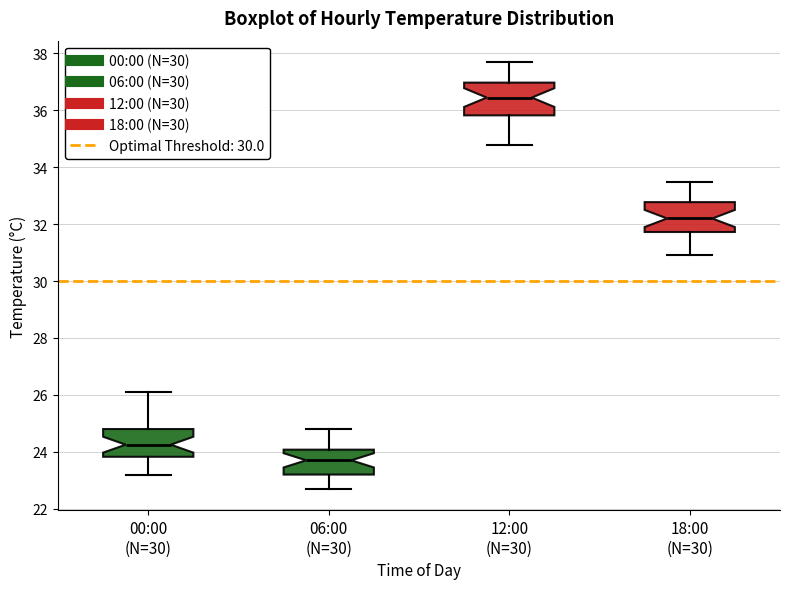

Reading left to right, read every box against the y-axis: the position of its median line, the range the box covers, and the ends of its whiskers. The values are not printed on the chart, so give them approximately, as read against the axis.

00:00 (N=30): median 24.2, box 23.8 to 24.8, whiskers 23.2 to 26.2
06:00 (N=30): median 23.8, box 23.2 to 24.0, whiskers 22.8 to 24.8
12:00 (N=30): median 36.4, box 35.8 to 37.0, whiskers 34.8 to 37.8
18:00 (N=30): median 32.2, box 31.8 to 32.8, whiskers 31.0 to 33.6